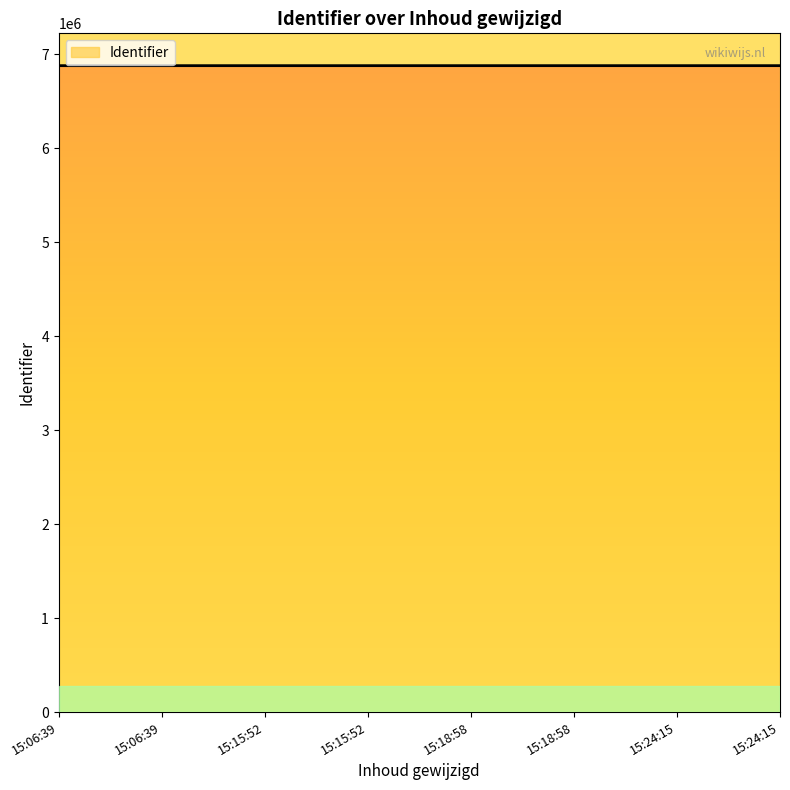

How many values are below 6878455?

4